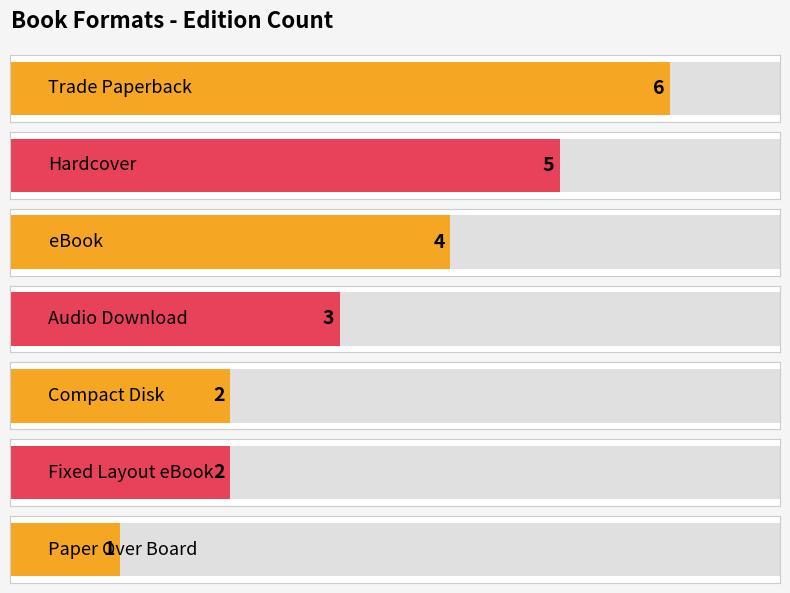

Which label corresponds to the smallest value in the chart?

Paper Over Board